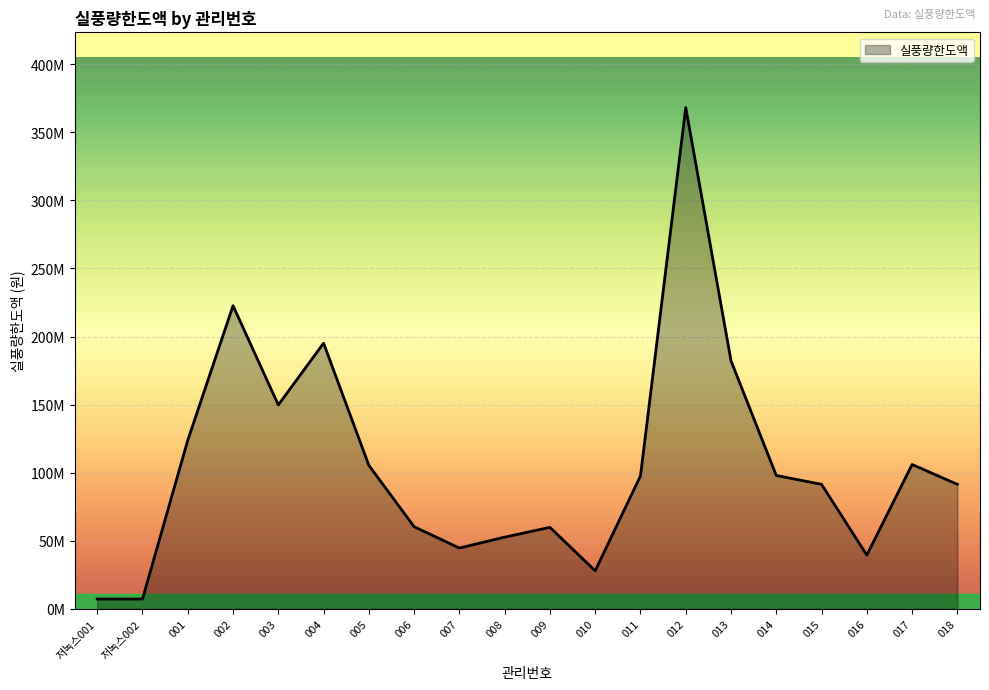

Is this an area chart (filled region under the line)?

Yes